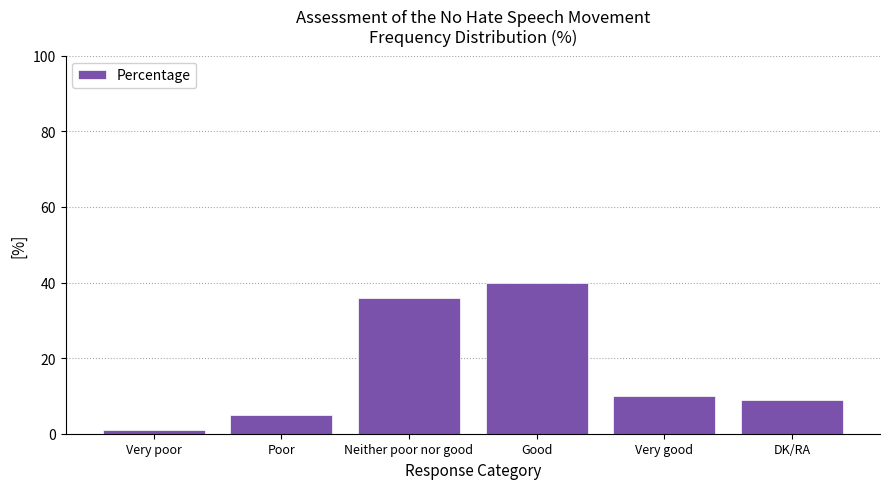

List the labels in order of value, largest first.

Good, Neither poor nor good, Very good, DK/RA, Poor, Very poor